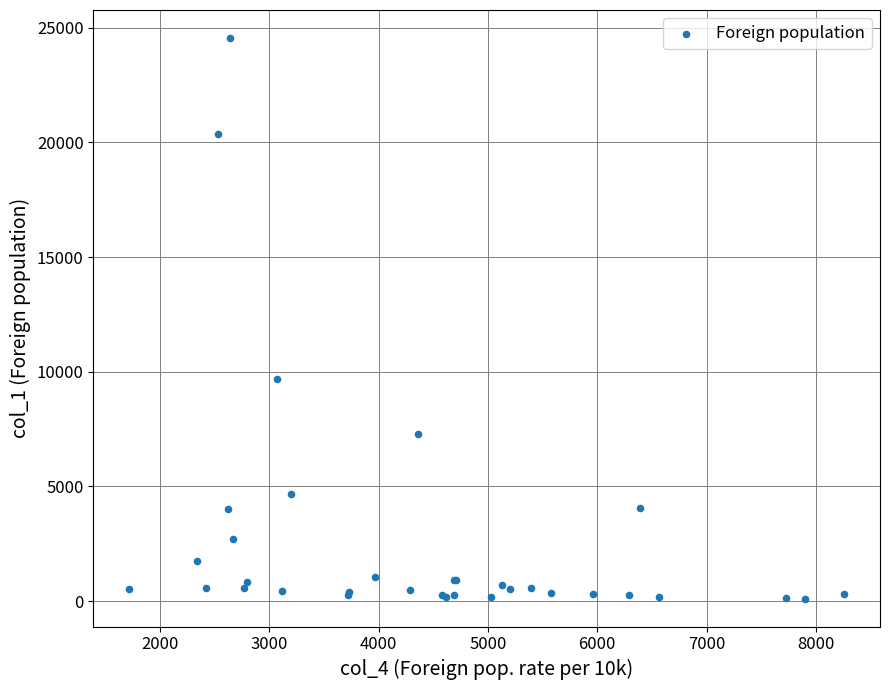

What Y value in the scatter plot is closest to 12332?

9685